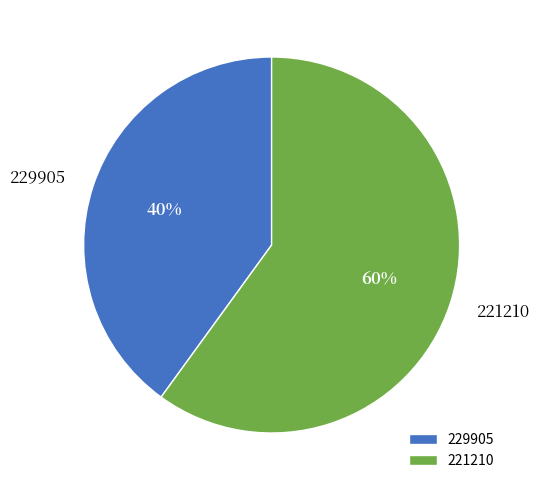

The 221210 slice represents 60% of the pie. True or false?

True